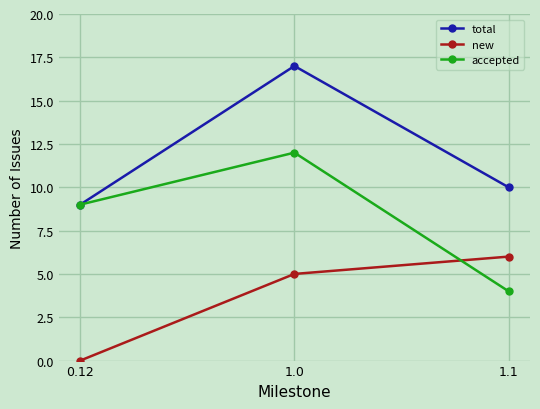

What is the label of the 3rd point from the right?

0.12